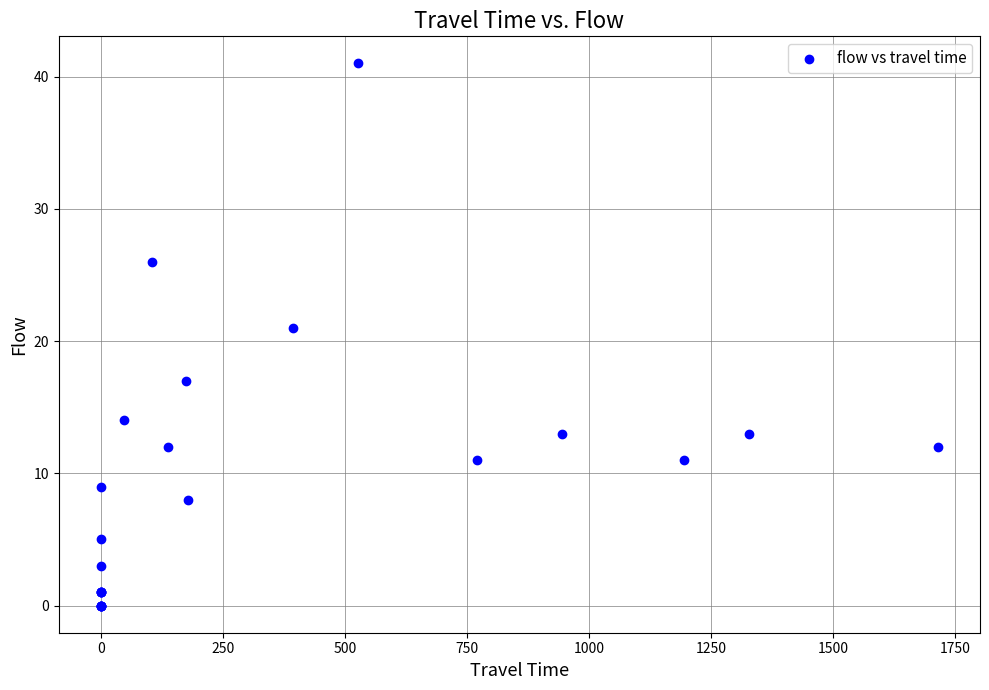

What Y value in the scatter plot is closest to 20?

21